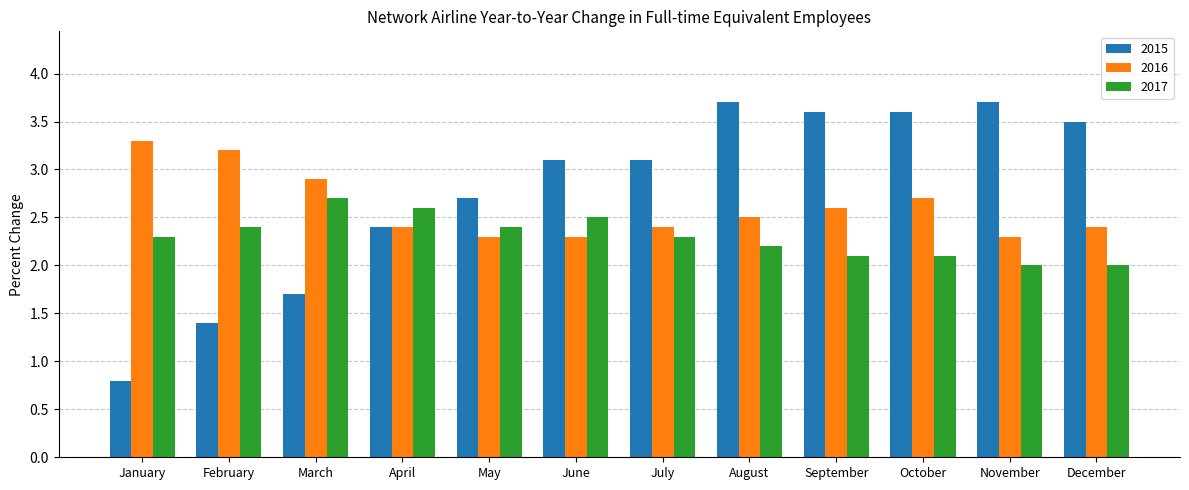

Reading left to right, list all the values displayed in this chart.

2015: January=0.8	February=1.4	March=1.7	April=2.4	May=2.7	June=3.1	July=3.1	August=3.7	September=3.6	October=3.6	November=3.7	December=3.5
2016: January=3.3	February=3.2	March=2.9	April=2.4	May=2.3	June=2.3	July=2.4	August=2.5	September=2.6	October=2.7	November=2.3	December=2.4
2017: January=2.3	February=2.4	March=2.7	April=2.6	May=2.4	June=2.5	July=2.3	August=2.2	September=2.1	October=2.1	November=2.0	December=2.0